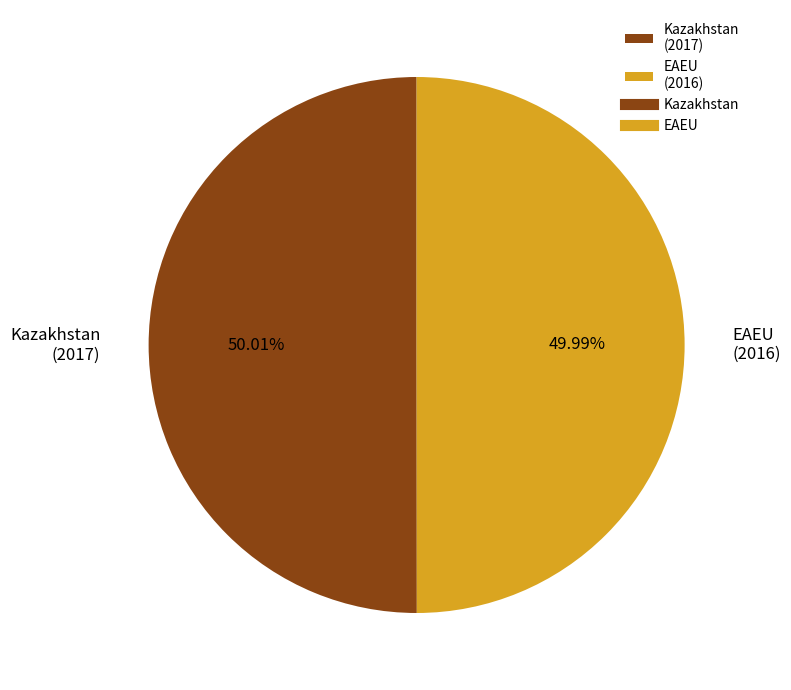

To the nearest percent, what percentage of the pie is Kazakhstan?

50%